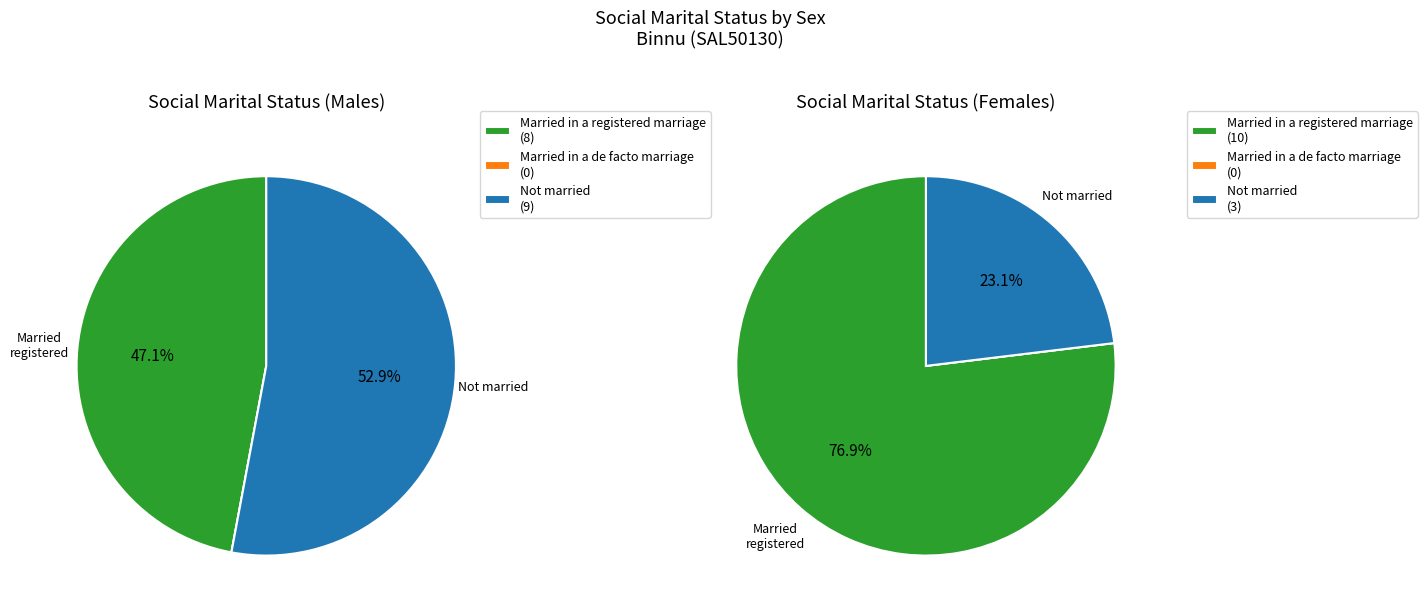

How much of the chart is everything except Males?

55.6%